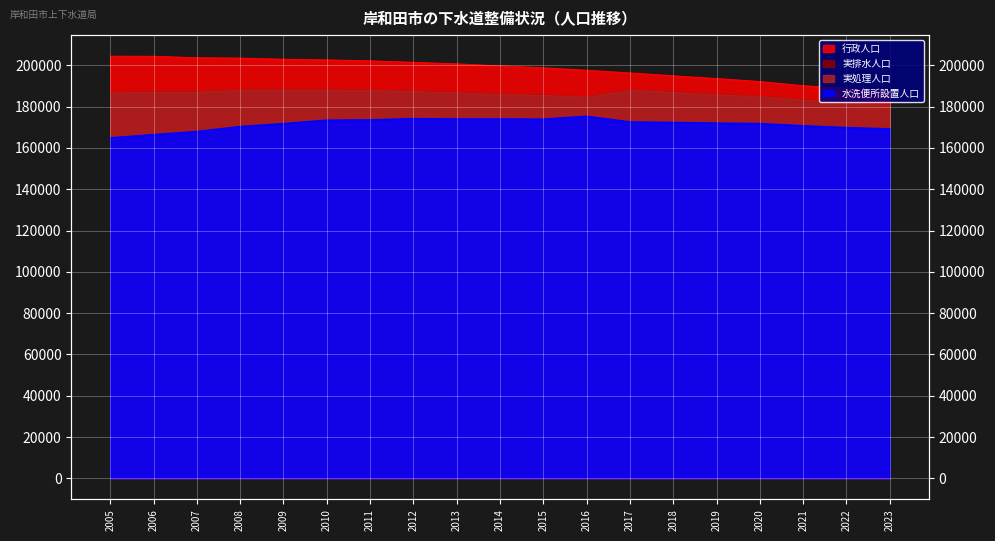

How many values in the 行政人口 series exceed 199753?

9